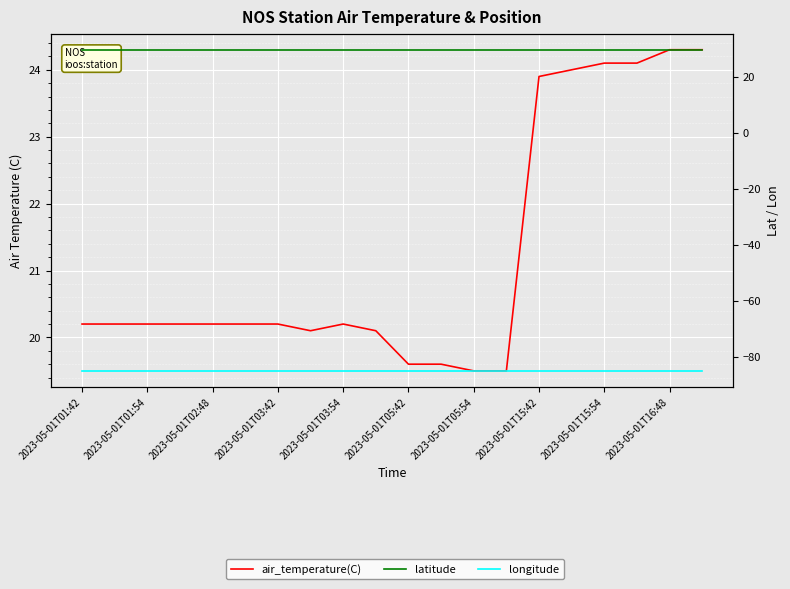

True or false: longitude and latitude intersect in this chart.

False